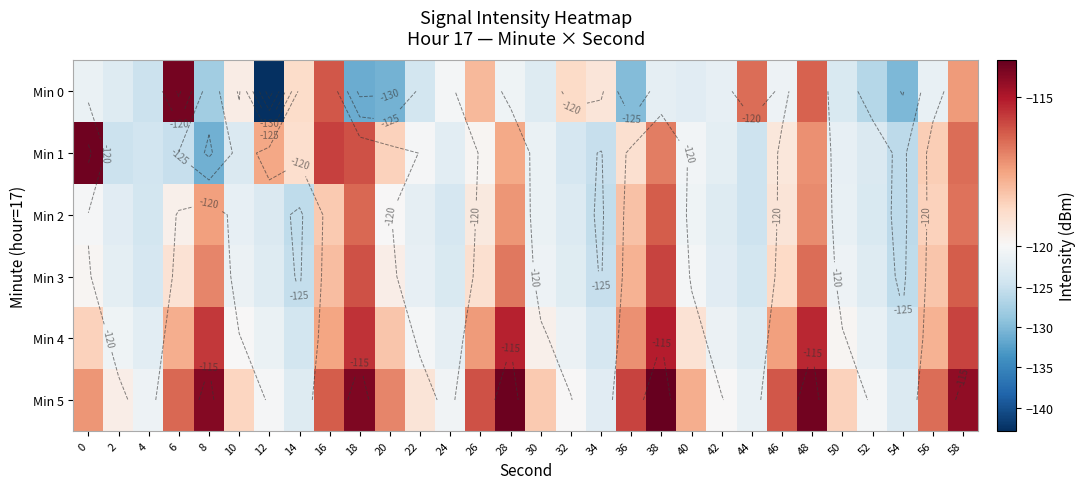

Which series has the widest spread of values?

Min 0